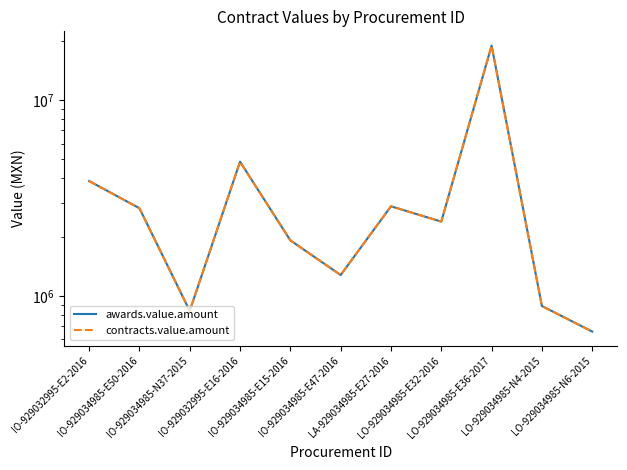

Which series has the widest spread of values?

awards.value.amount